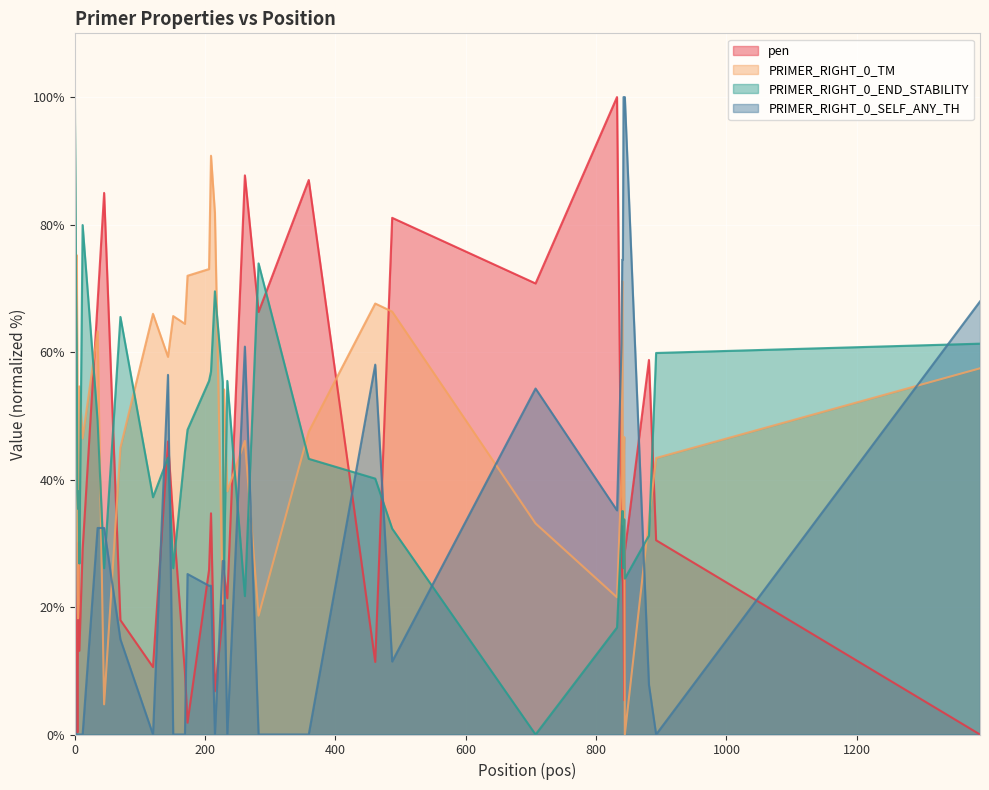

True or false: PRIMER_RIGHT_0_TM has a value of 41.1 at 839.

True